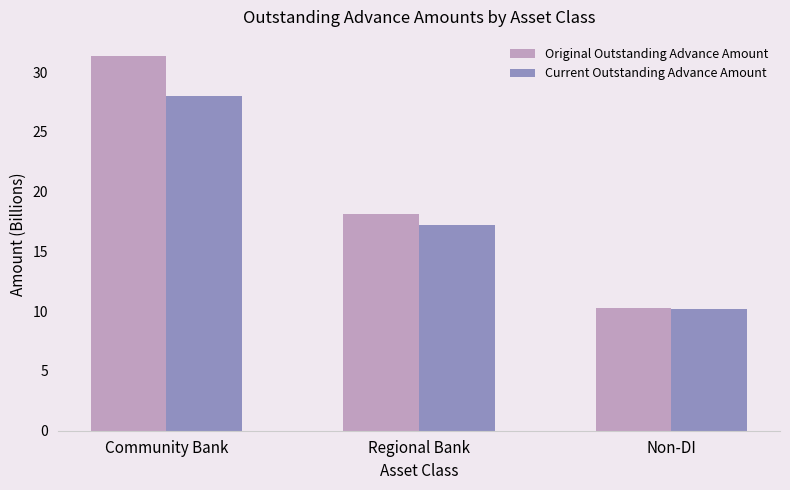

At which category is the sum across all series the highest?

Community Bank